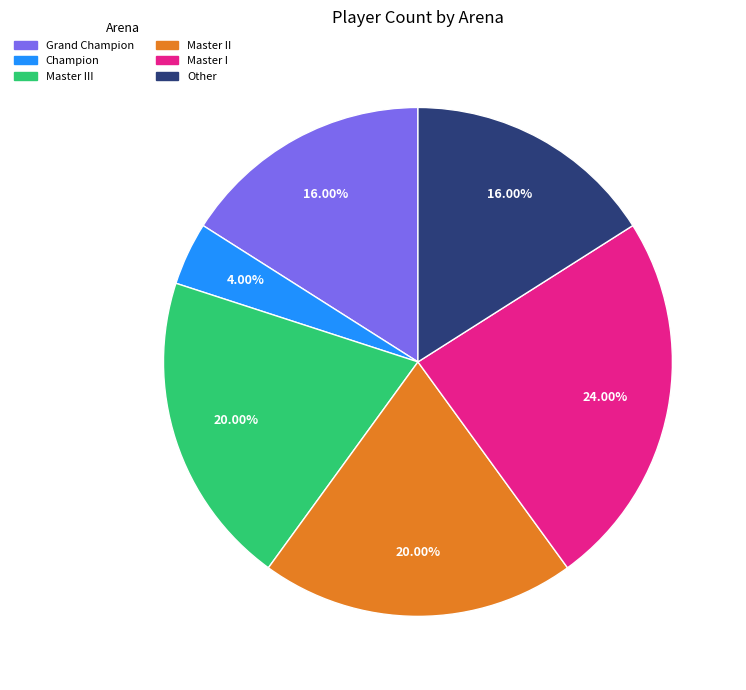

Is there a majority slice in this chart?

No